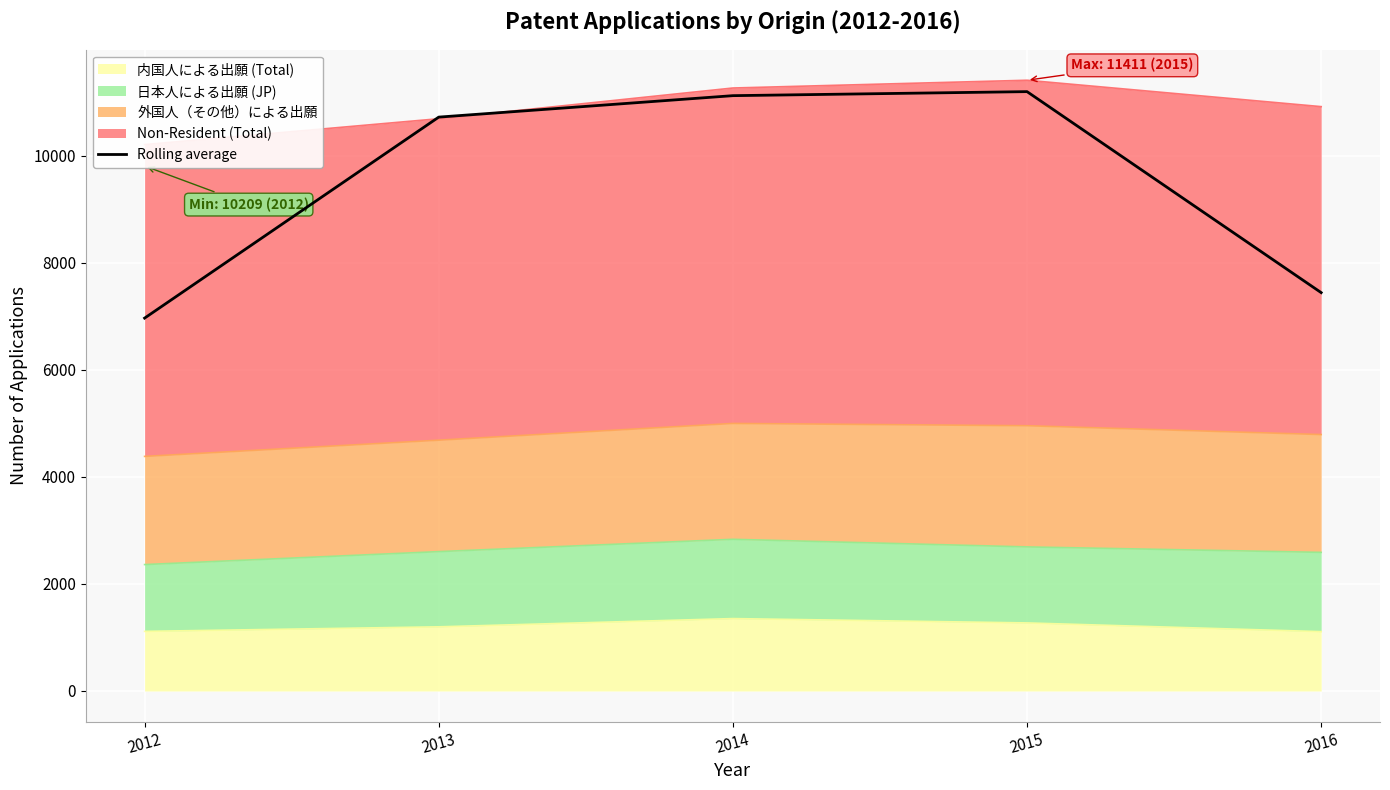

Reading right to left, list all the values displayed in this chart.

7443.0	11198.3	11123.0	10722.3	6967.0